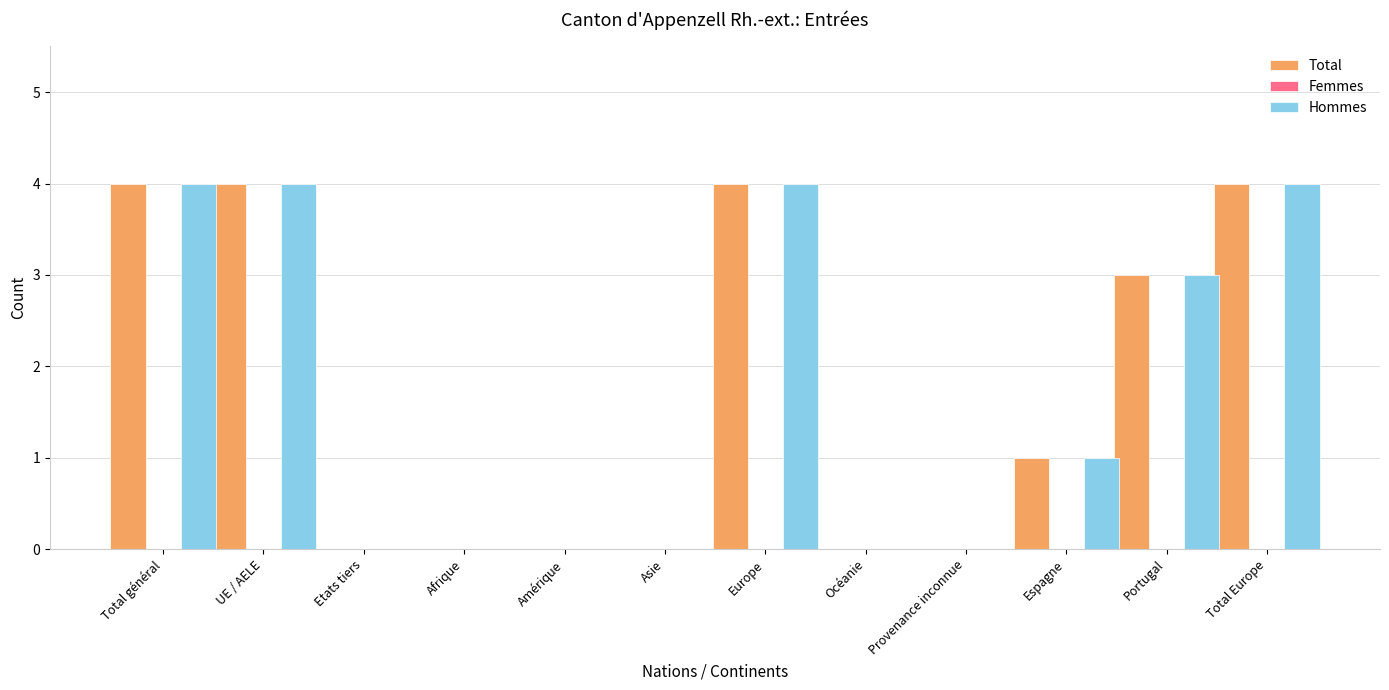

What is the total value across all series at UE / AELE?

8